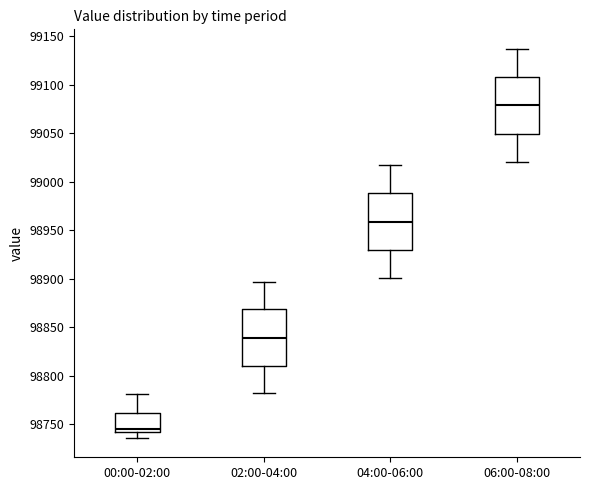

Which box's median line is the highest?

06:00-08:00